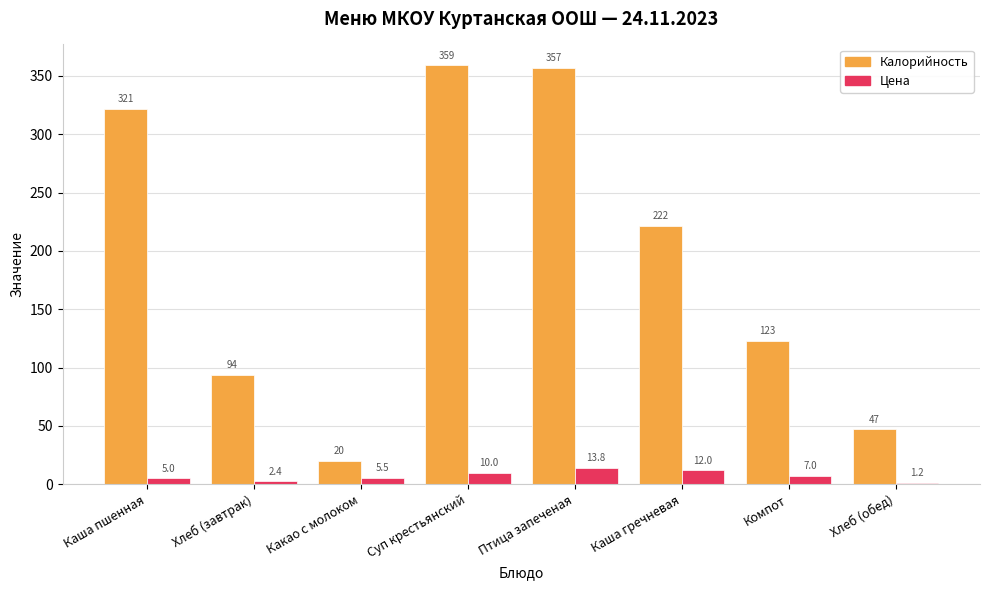

What is the difference between the Калорийность values at Компот and Какао с молоком?

102.9